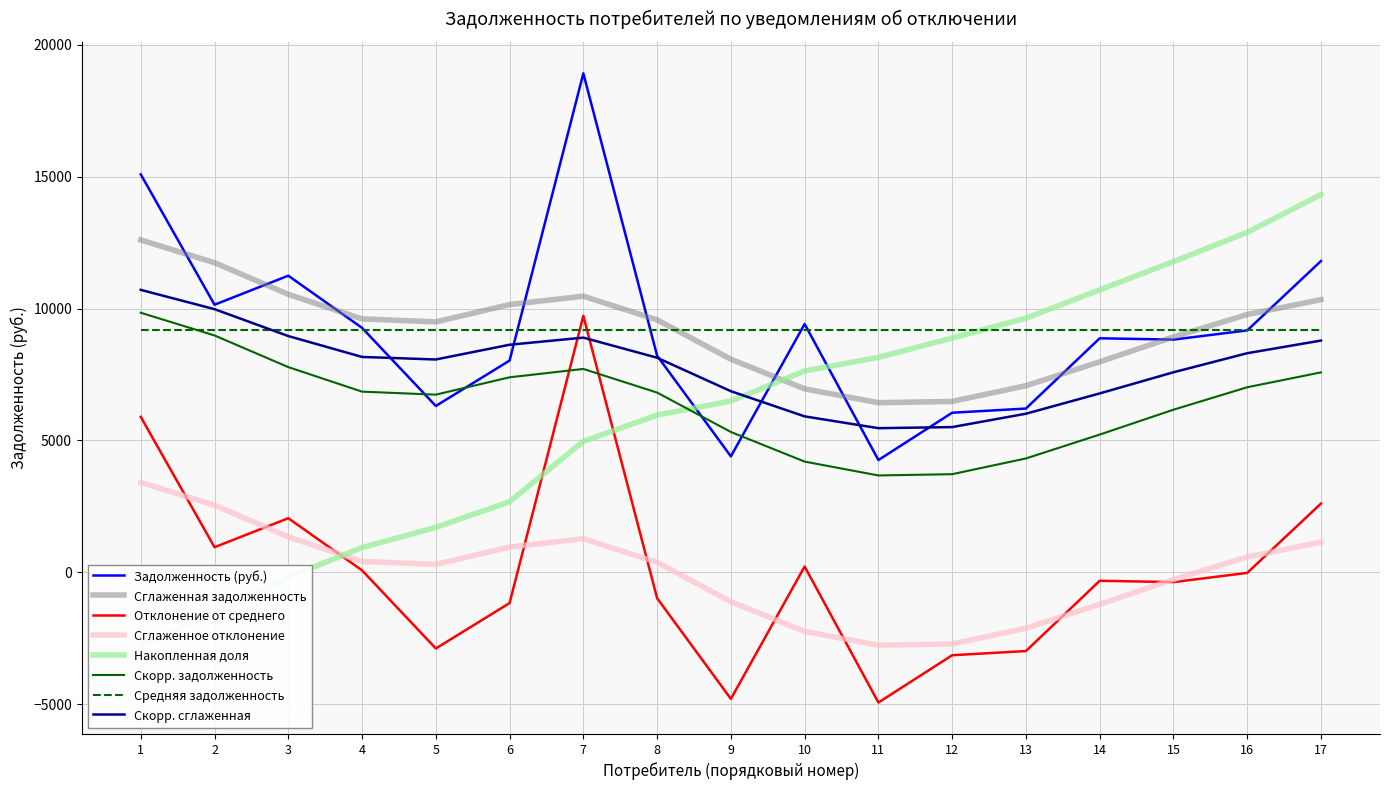

True or false: Средняя задолженность and Сглаженная задолженность intersect in this chart.

True